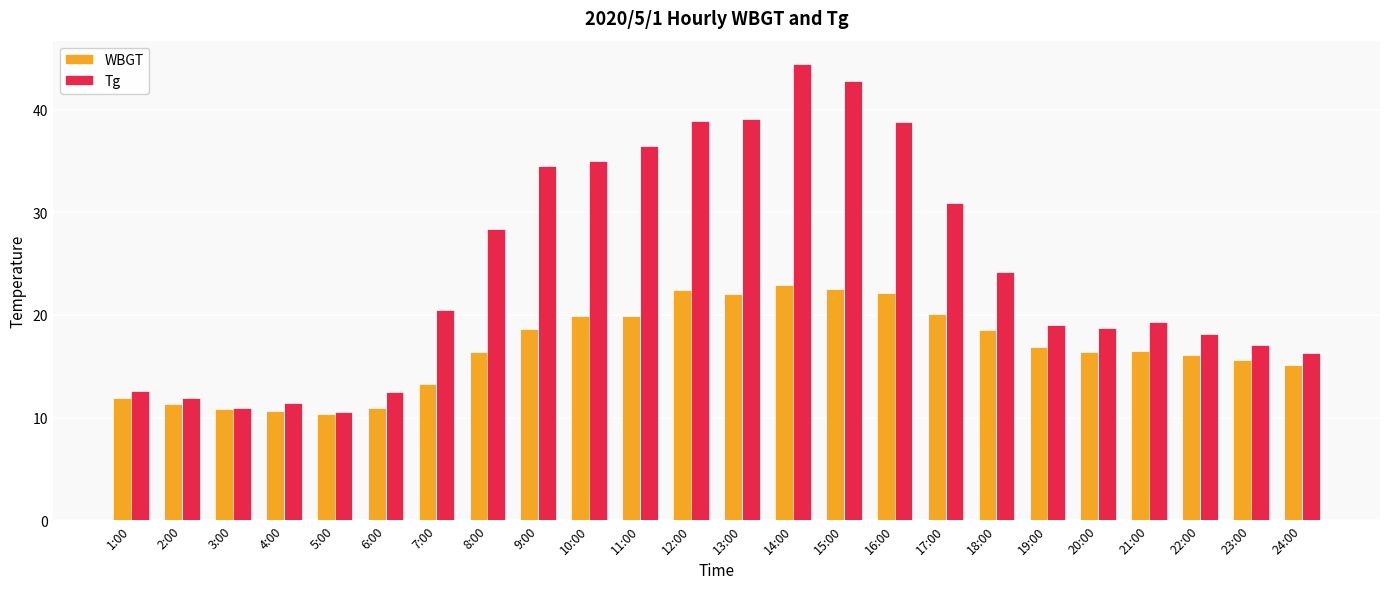

What is the smallest value displayed?

10.3